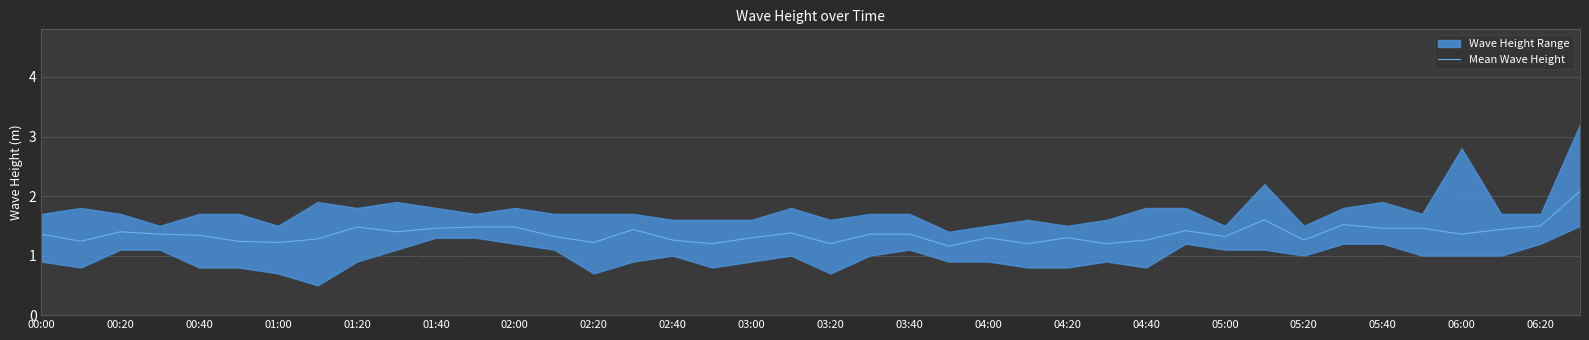

True or false: Mean Wave Height has a value of 1.5 at 01:40.

True